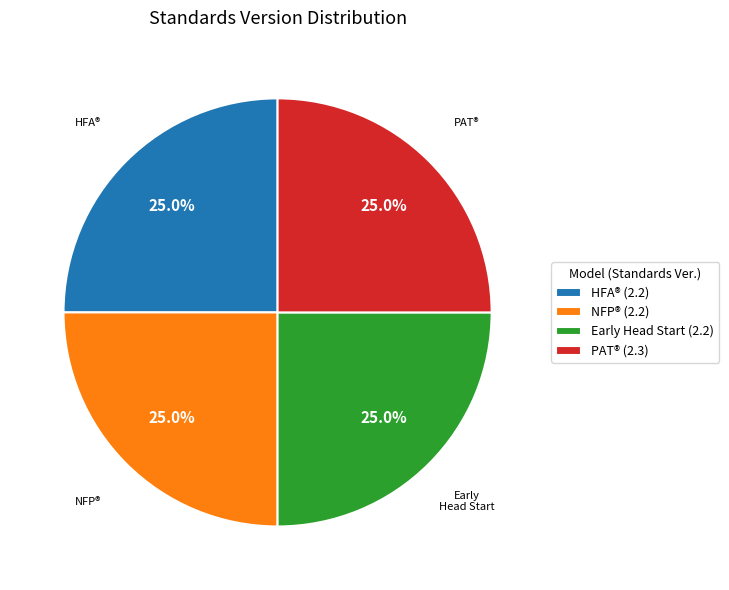

Is there any slice that represents more than half of the pie?

No